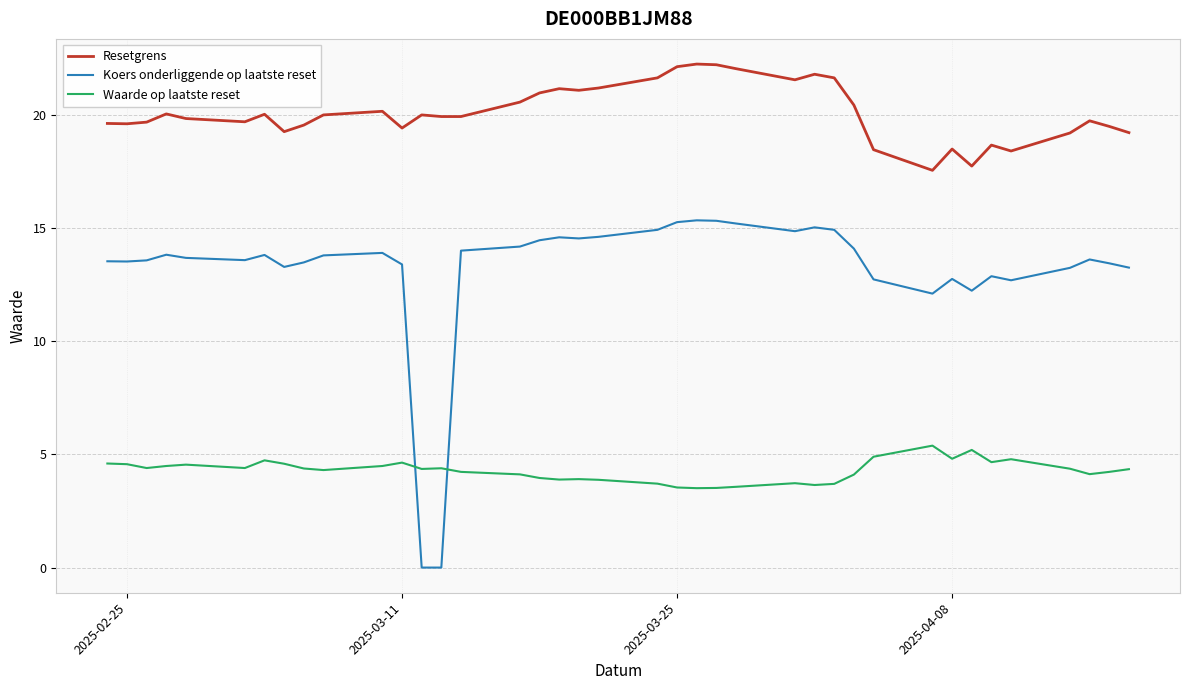

True or false: Waarde op laatste reset and Koers onderliggende op laatste reset cross at least once.

True